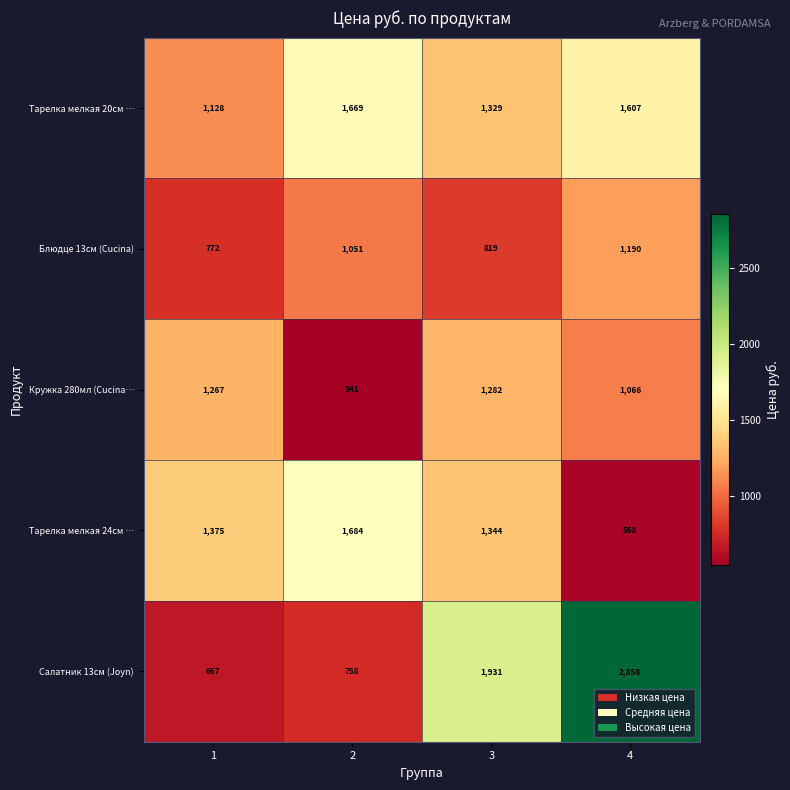

At 2, list the series in order from largest to smallest.

Тарелка мелкая 24см …, Тарелка мелкая 20см …, Блюдце 13см (Cucina), Салатник 13см (Joyn), Кружка 280мл (Cucina…